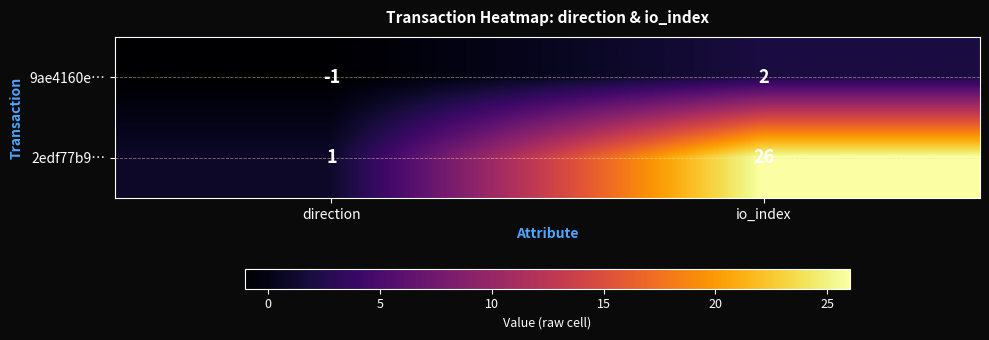

Where is 9ae4160e… nearest to the value 0?

direction